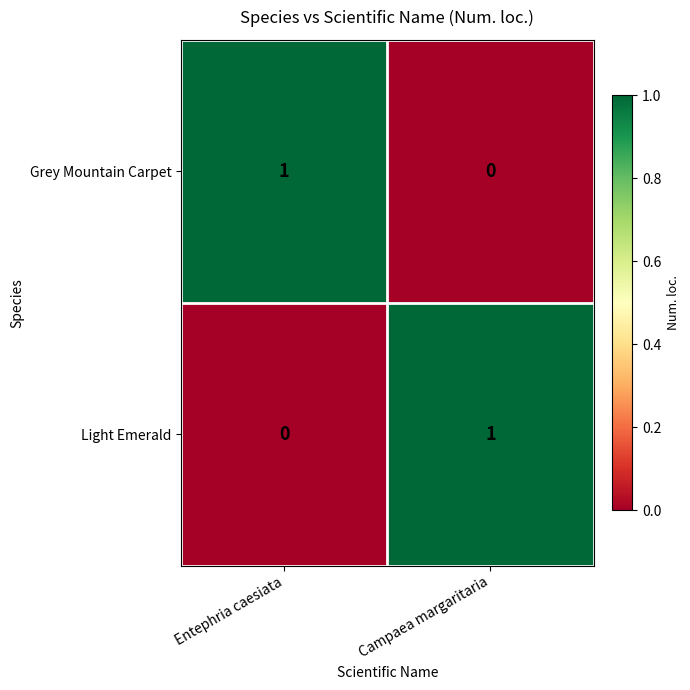

How many values in the Light Emerald series are below 1?

1